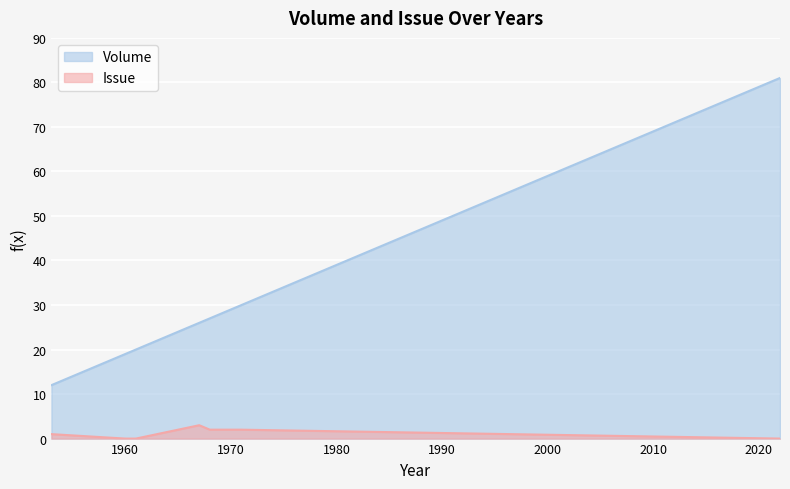

Count the Issue values in the range 0 to 2.

6